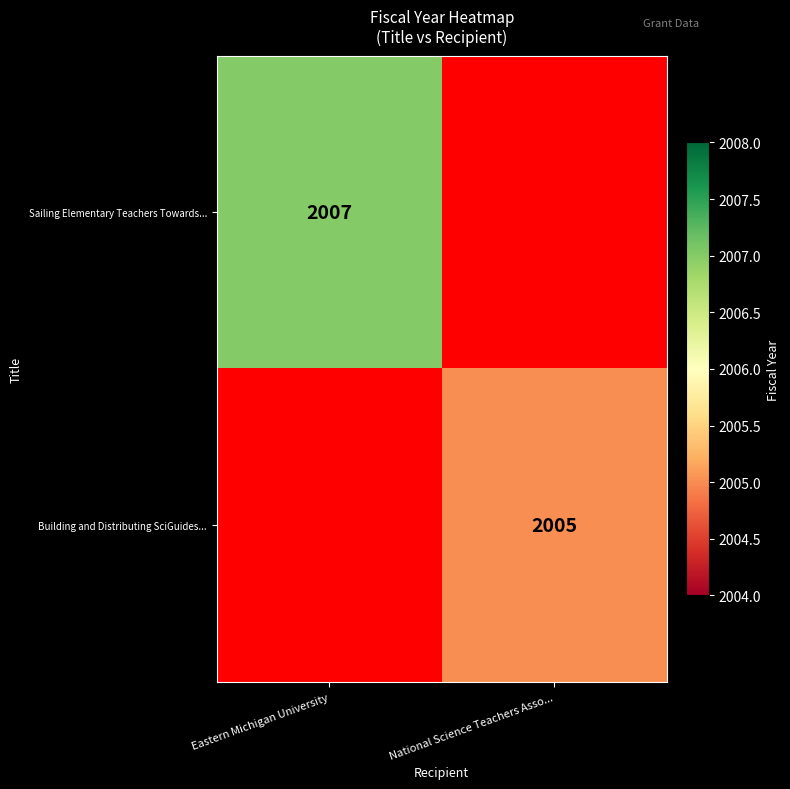

The value of Sailing Elementary Teachers Towards... at Eastern Michigan University is 1033. True or false?

False